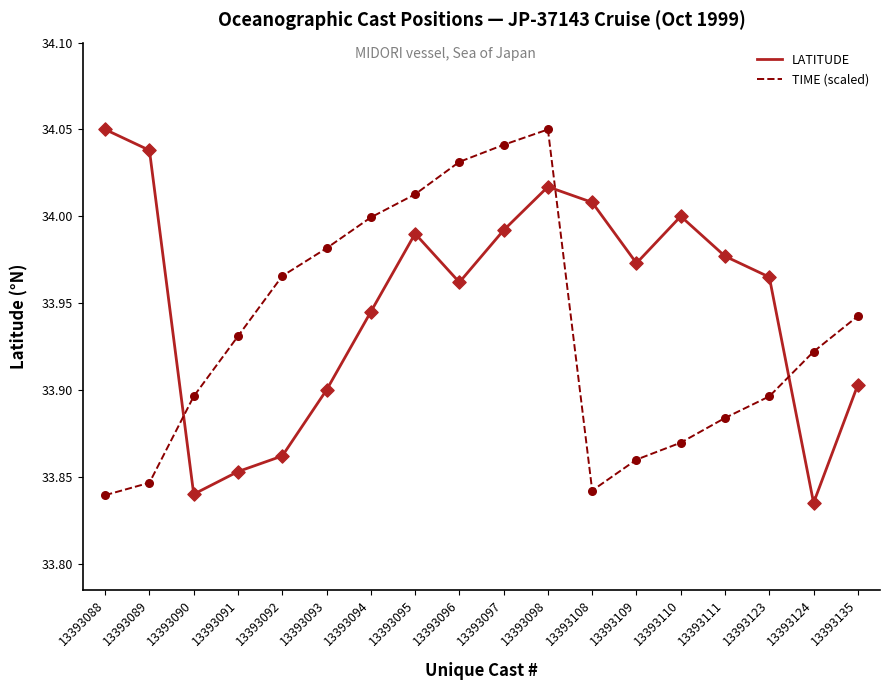

Where do TIME (scaled) and LATITUDE first cross each other?

13393089 and 13393090